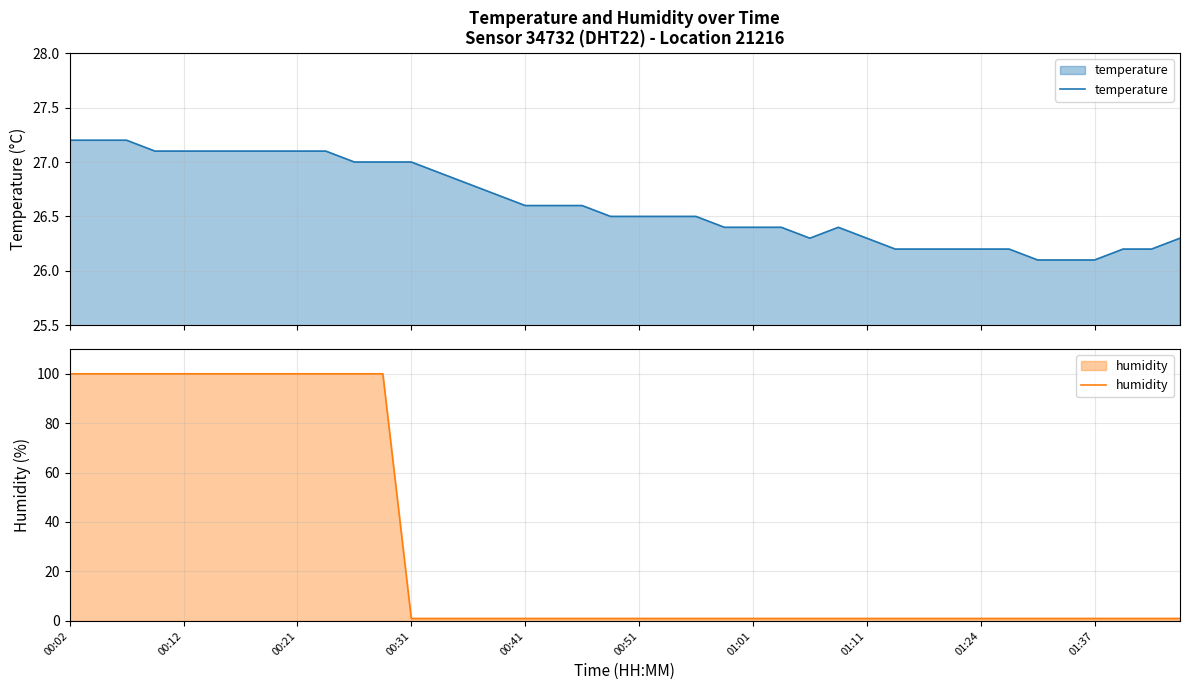

What is the maximum value for temperature?

27.2